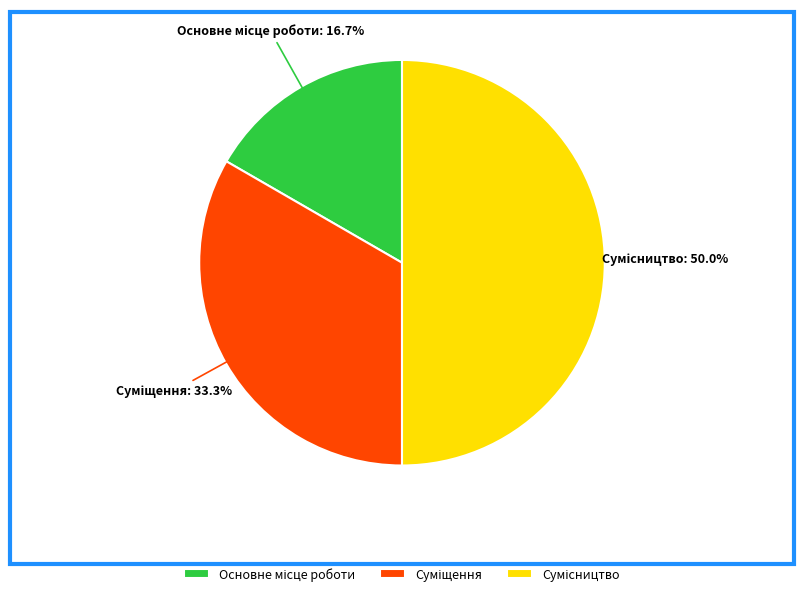

What percentage is the Основне місце роботи slice, to the nearest percent?

17%